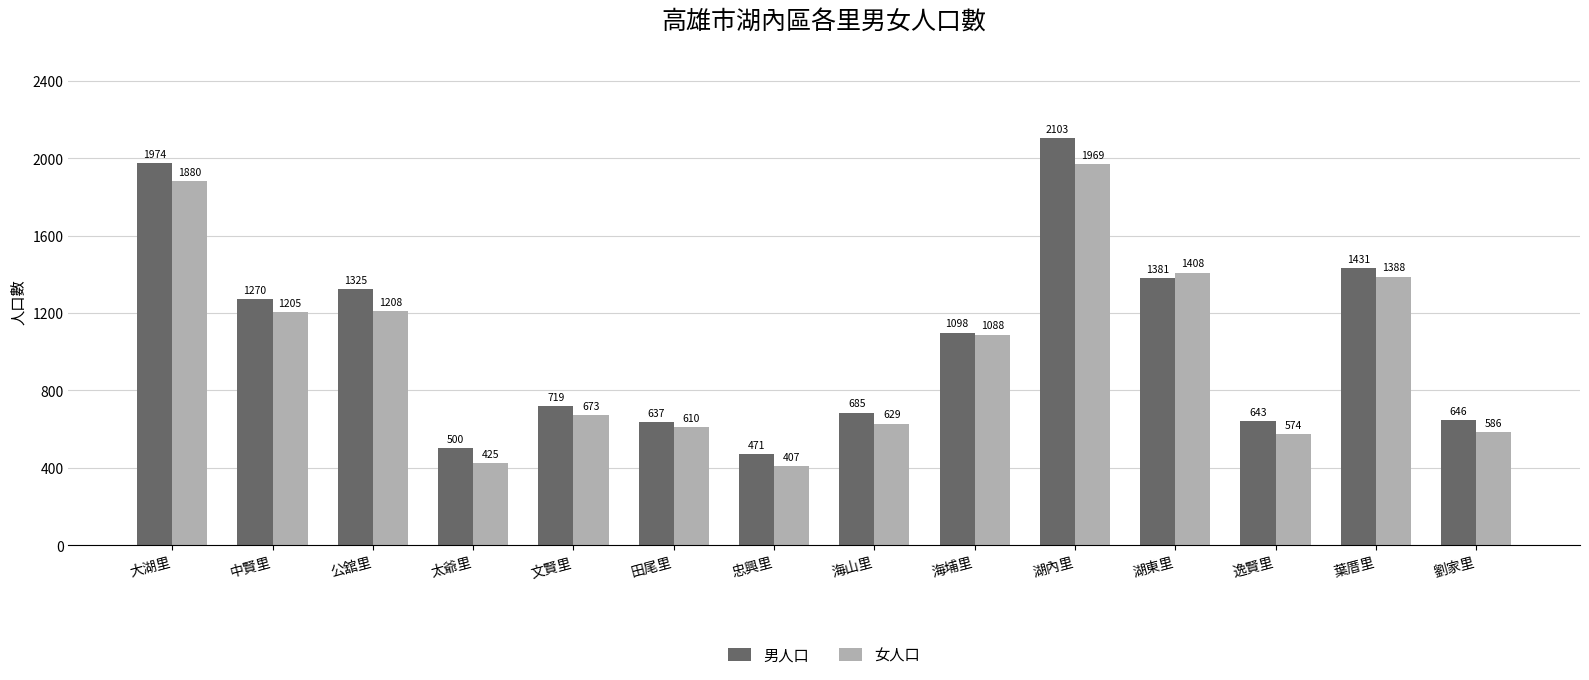

What is the approximate value of 男人口 at 海山里, to the nearest 50?

700